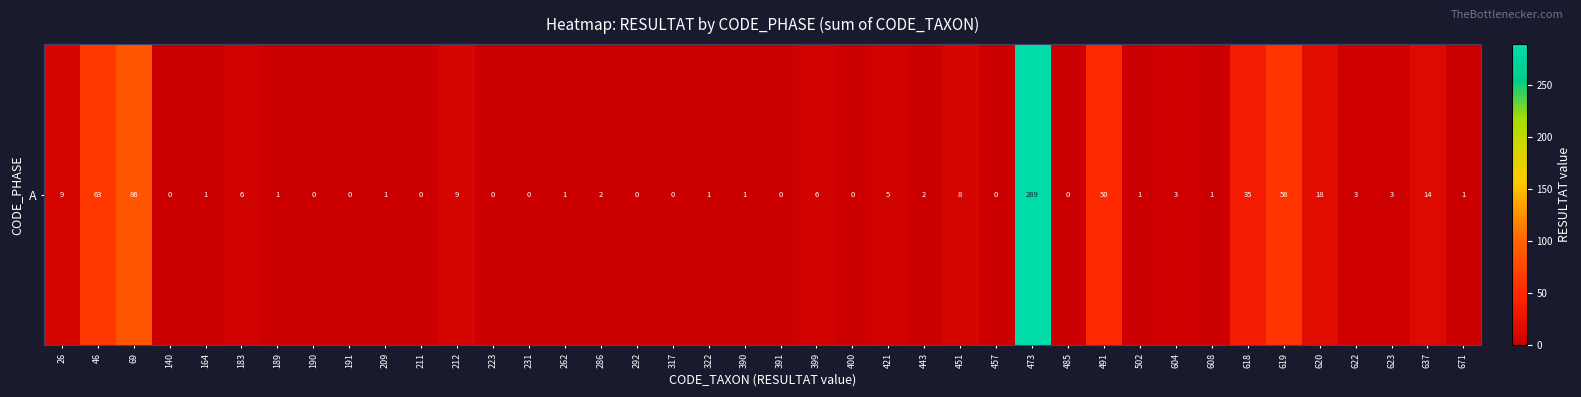

Rank the categories by value from highest to lowest.

473, 69, 46, 619, 491, 618, 620, 637, 26, 212, 451, 183, 399, 421, 604, 622, 623, 286, 443, 164, 189, 209, 262, 322, 390, 502, 608, 671, 140, 190, 191, 211, 223, 231, 292, 317, 391, 400, 457, 485